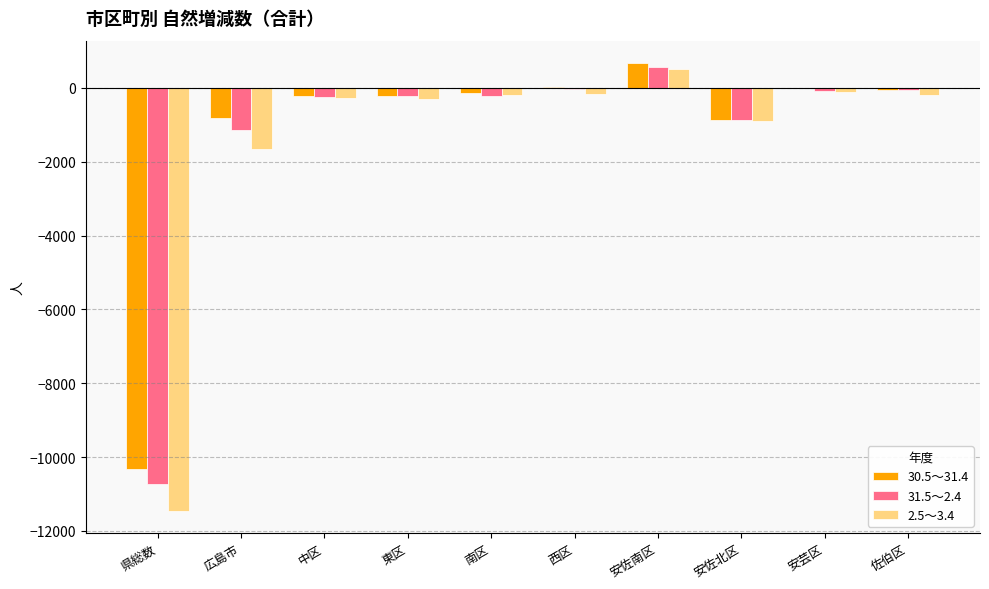

True or false: 2.5～3.4 has a value of -1644 at 広島市.

True